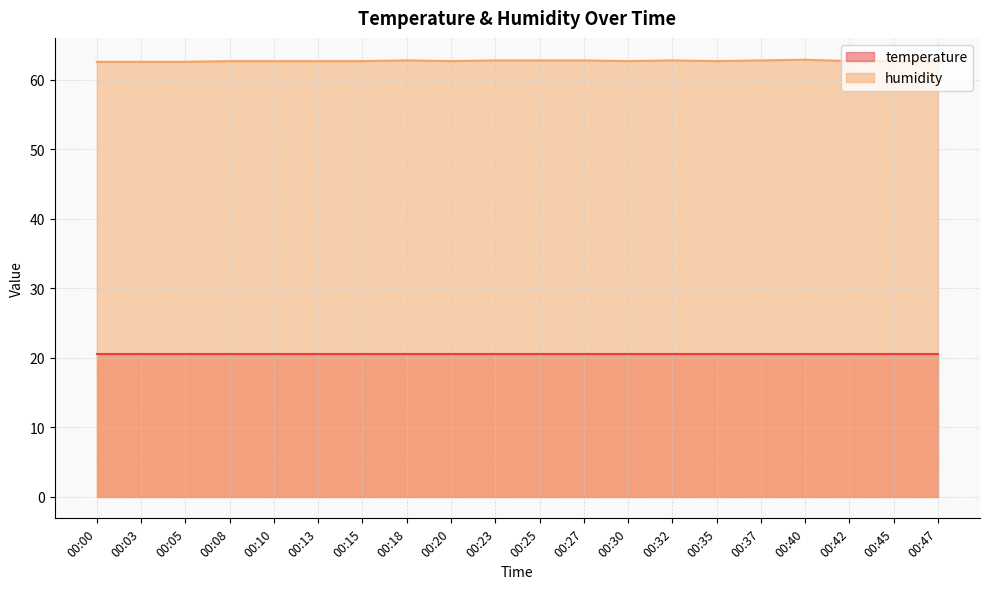

What is the ratio of the value at 00:23 to the value at 00:32?

1.0